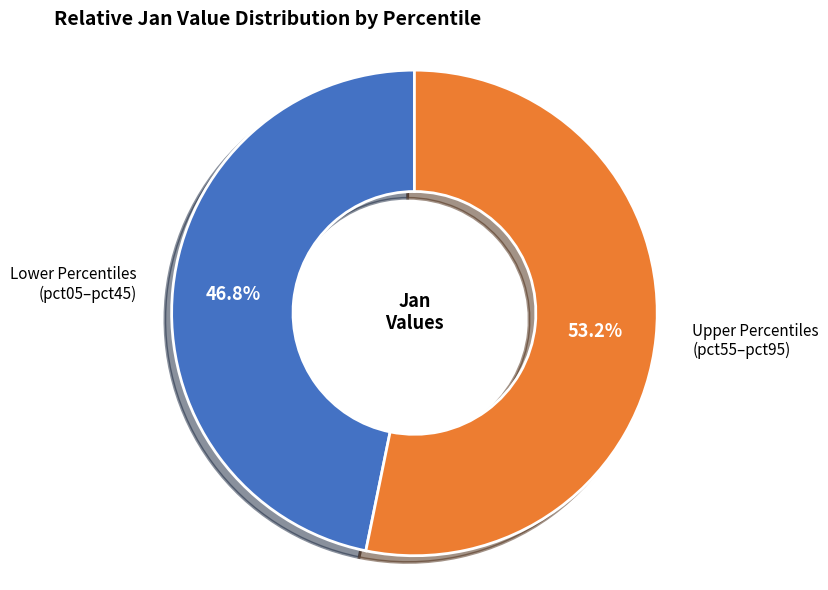

To the nearest percent, what is the average slice percentage?

50%